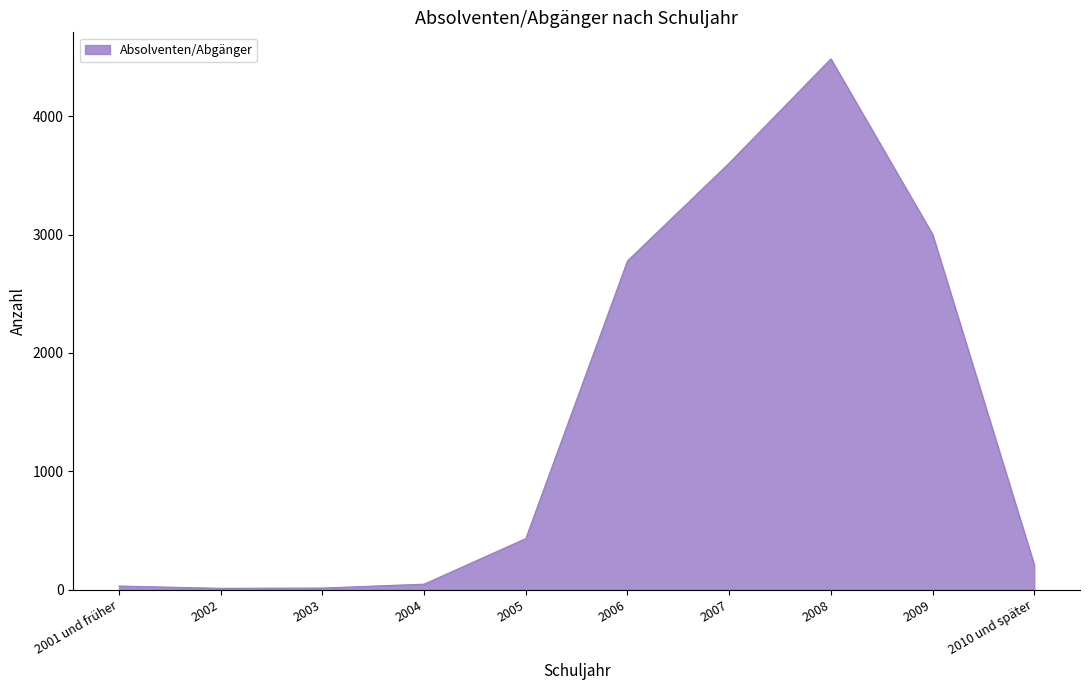

What is the change in value from 2007 to 2008?

+881